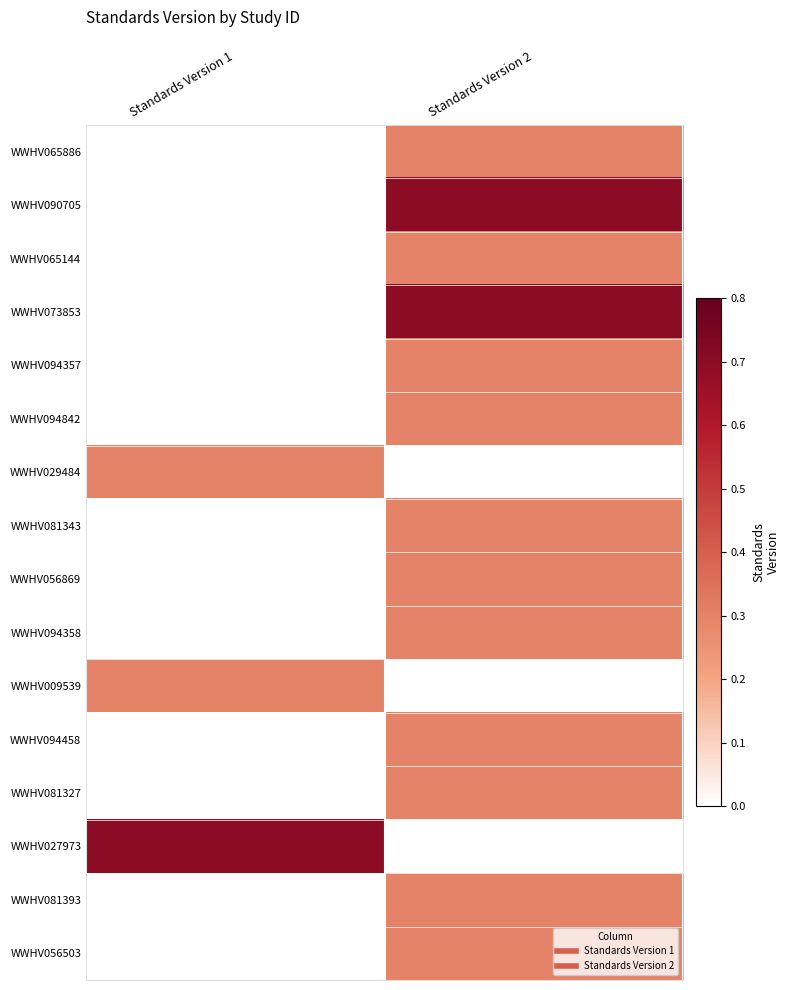

Which category has the lowest value across all series?

Standards Version 2